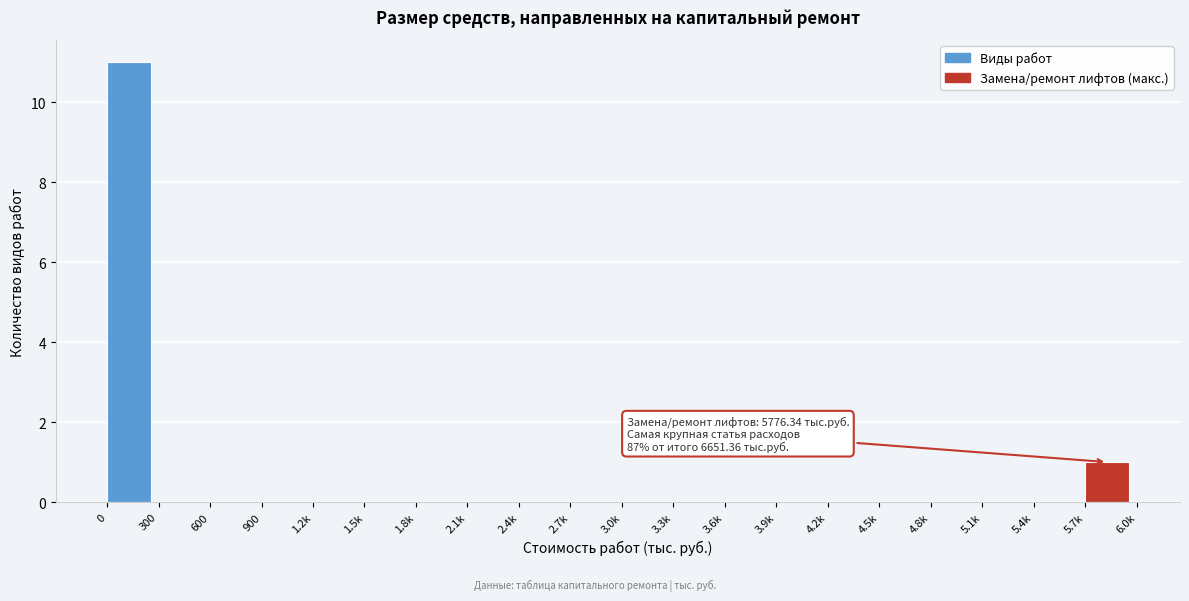

Reading left to right, what are all the values shown in this chart?

0=11	300=0	600=0	900=0	1.2k=0	1.5k=0	1.8k=0	2.1k=0	2.4k=0	2.7k=0	3.0k=0	3.3k=0	3.6k=0	3.9k=0	4.2k=0	4.5k=0	4.8k=0	5.1k=0	5.4k=0	5.7k=1